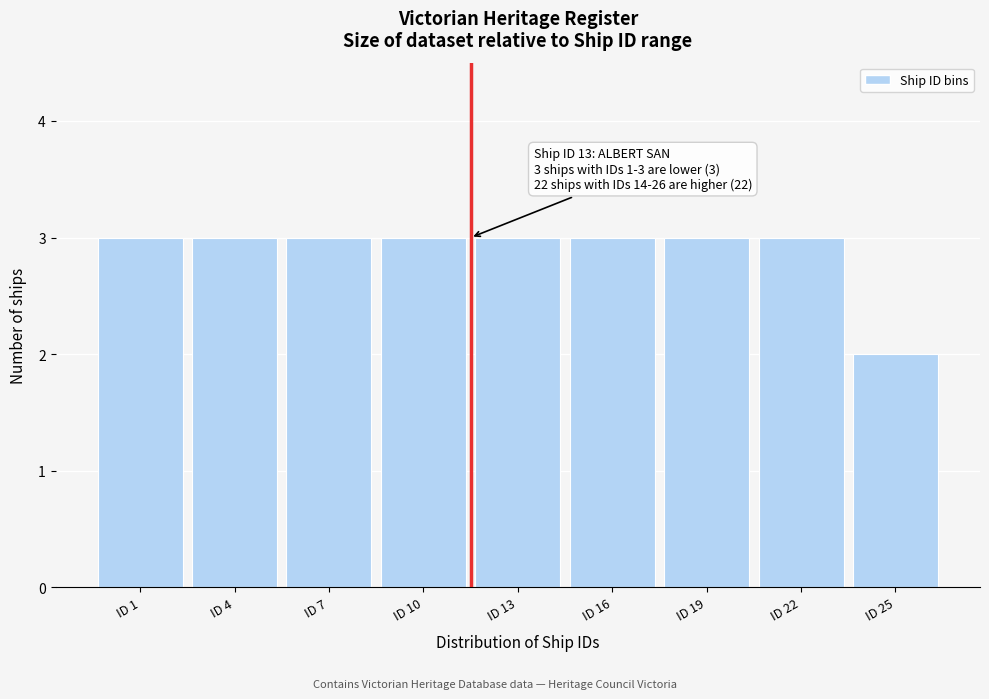

Reading left to right, what are all the values shown in this chart?

ID 1=3	ID 4=3	ID 7=3	ID 10=3	ID 13=3	ID 16=3	ID 19=3	ID 22=3	ID 25=2